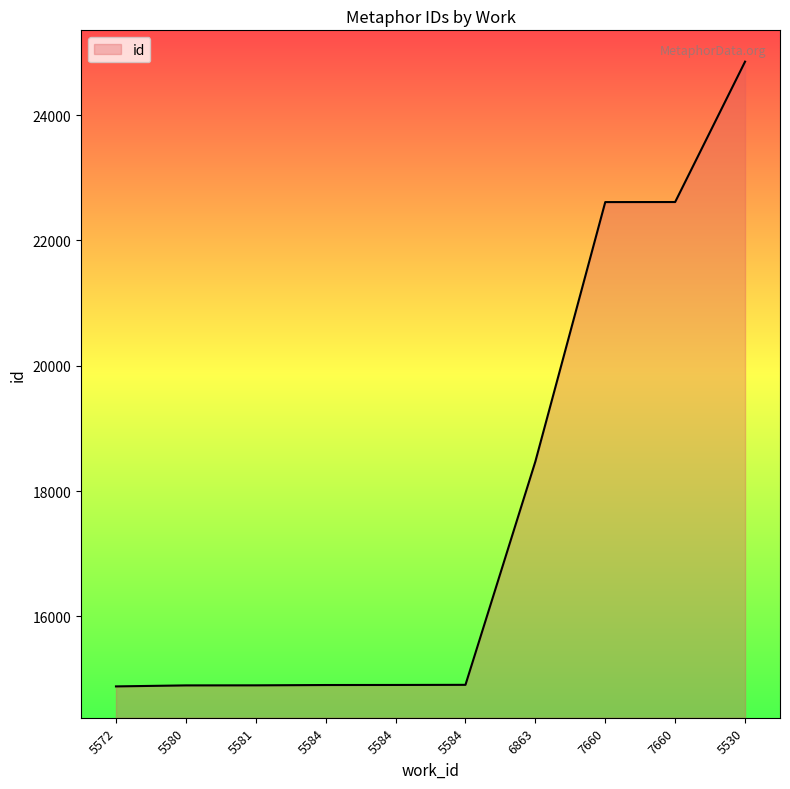

What is the label of the 9th point from the left?

7660